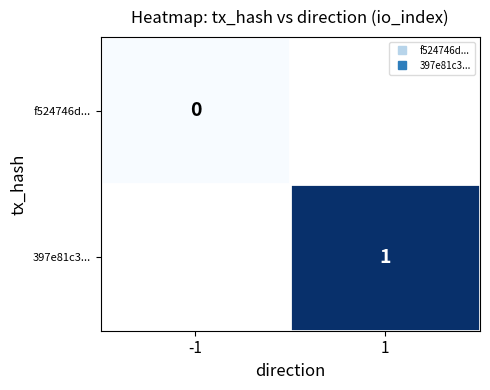

Rank the series at -1 from lowest to highest value.

f524746d..., 397e81c3...